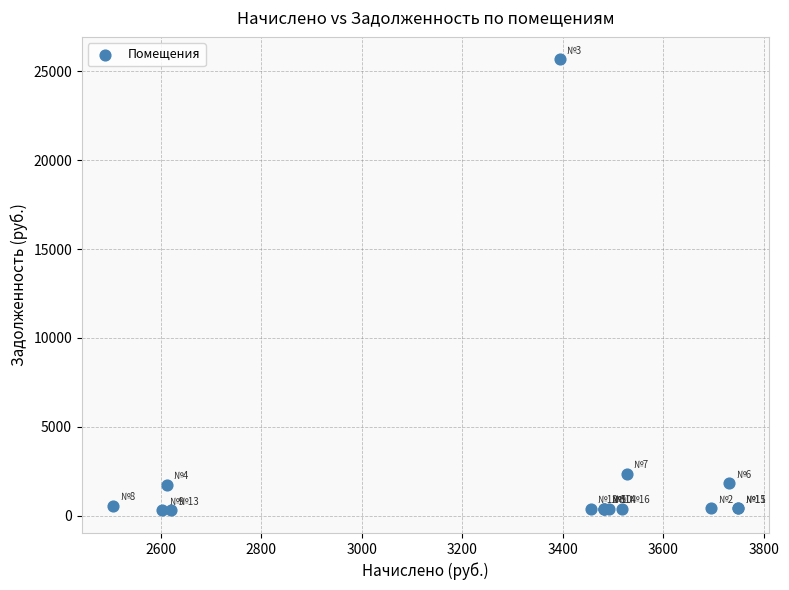

What Y value in the scatter plot is closest to 12982?

2348.0